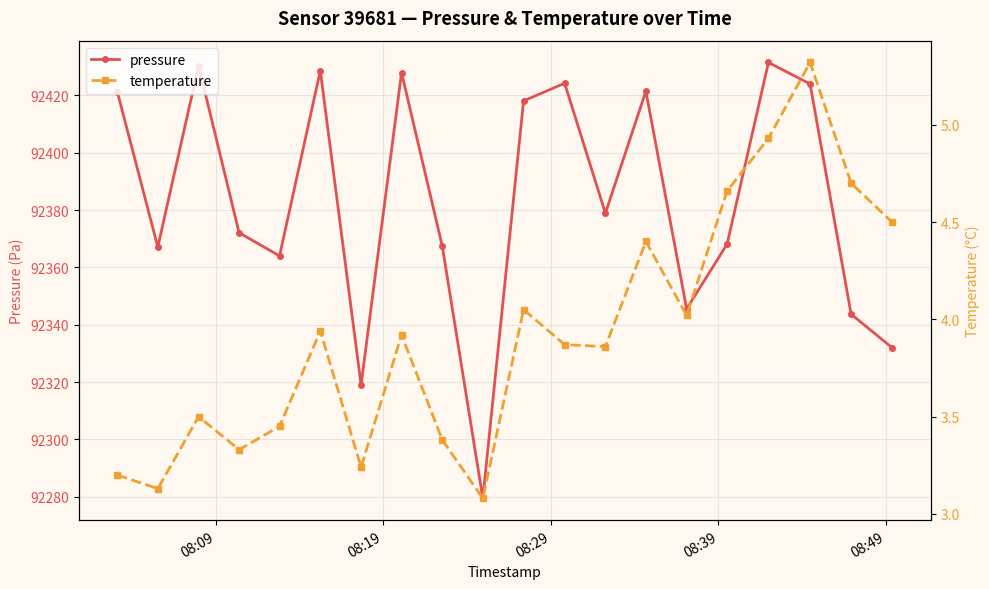

How many interior local peaks does the pressure series have?

6